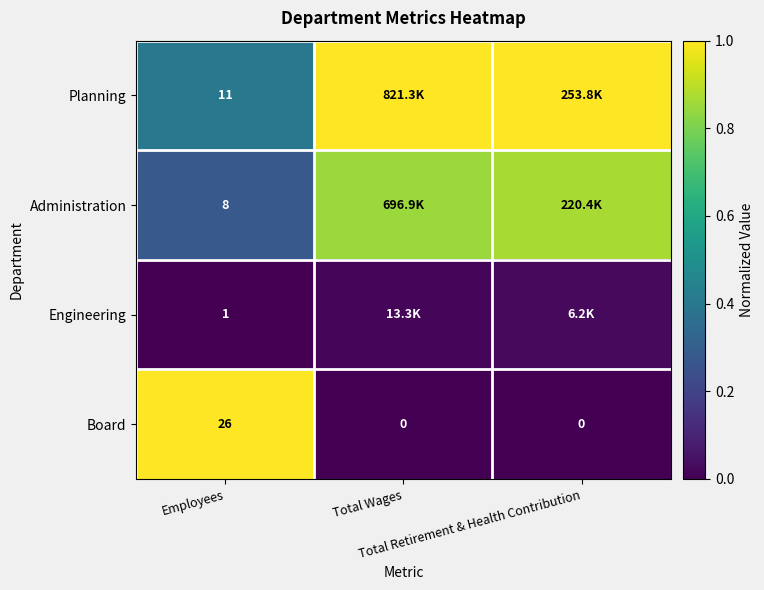

List the series in order of their overall mean, lowest first.

Engineering, Board, Administration, Planning